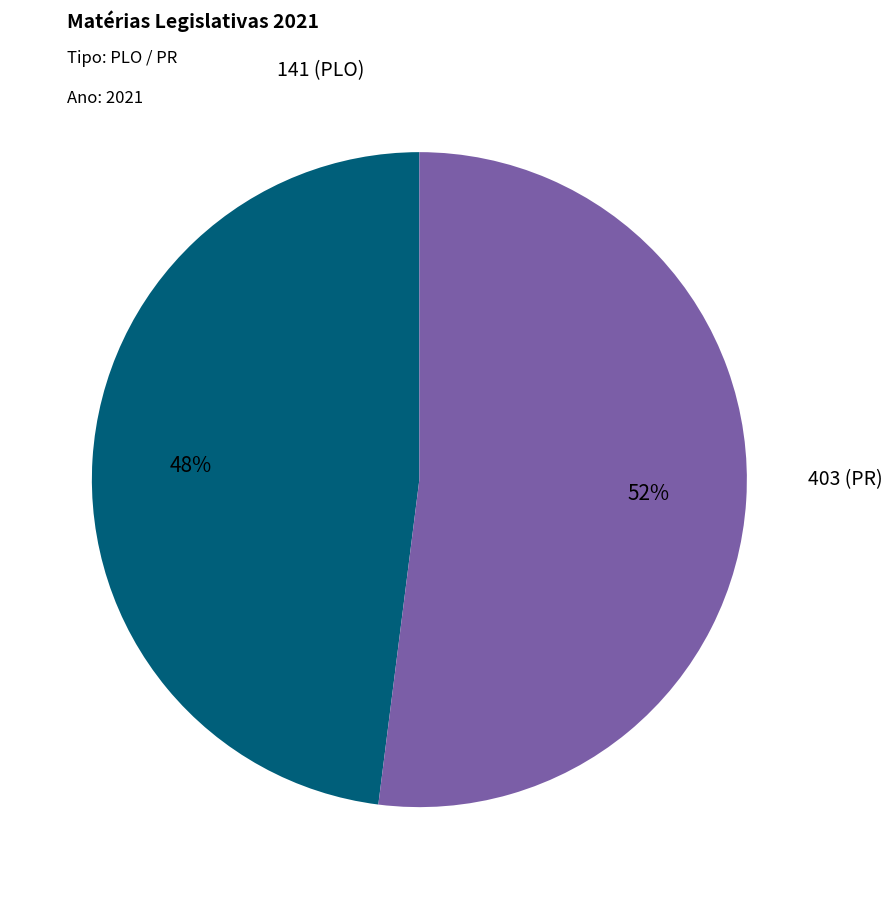

How many slices are in this pie chart?

2